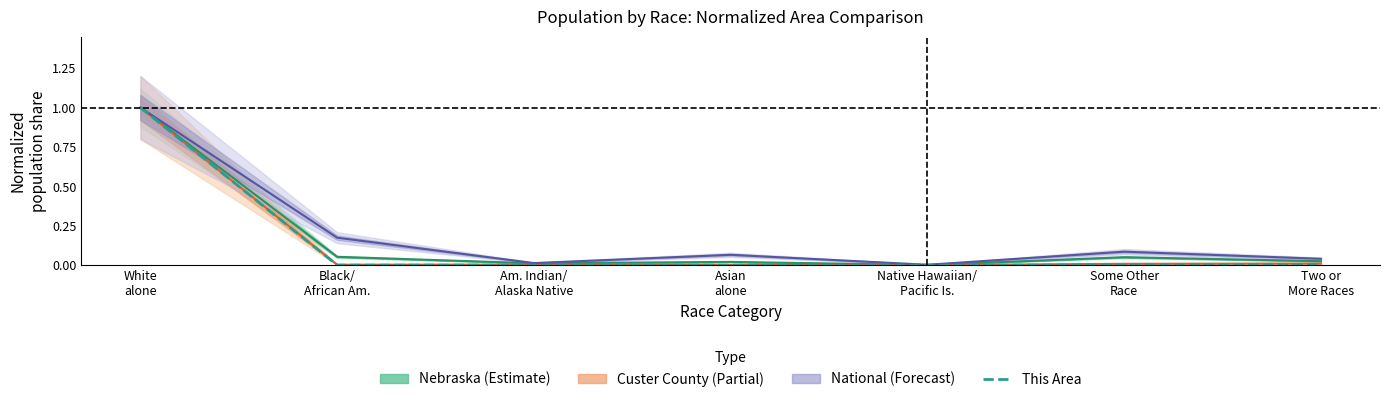

Reading left to right, list all the values displayed in this chart.

White
alone=1.0	Black/
African Am.=0.0	Am. Indian/
Alaska Native=0.0	Asian
alone=0.0	Native Hawaiian/
Pacific Is.=0.0	Some Other
Race=0.0	Two or
More Races=0.0